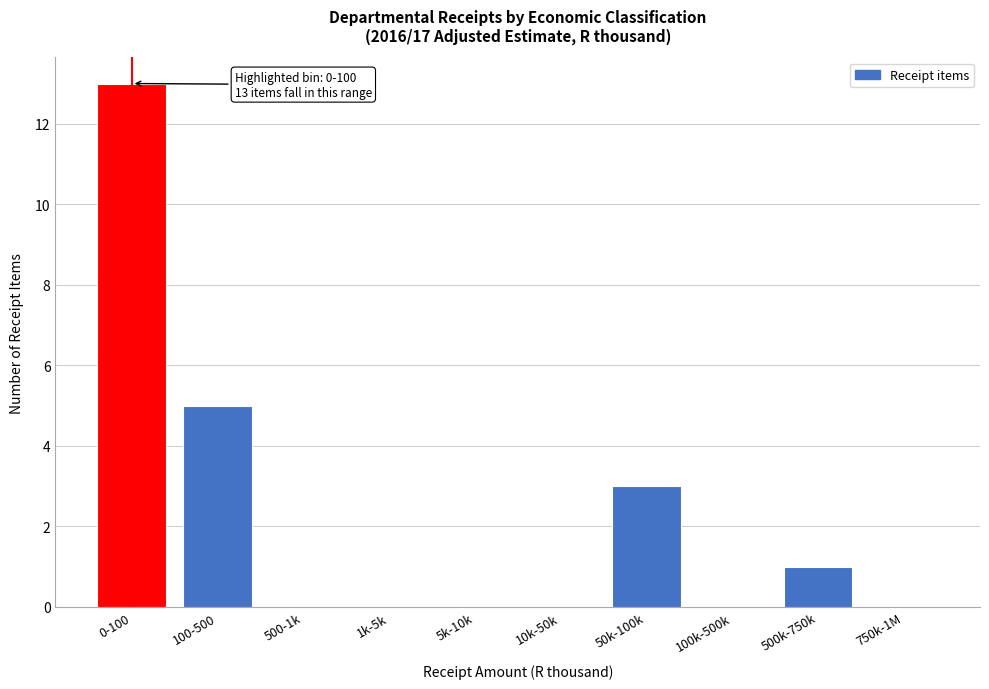

Reading left to right, transcribe all the data shown in this chart.

0-100=13	100-500=5	500-1k=0	1k-5k=0	5k-10k=0	10k-50k=0	50k-100k=3	100k-500k=0	500k-750k=1	750k-1M=0